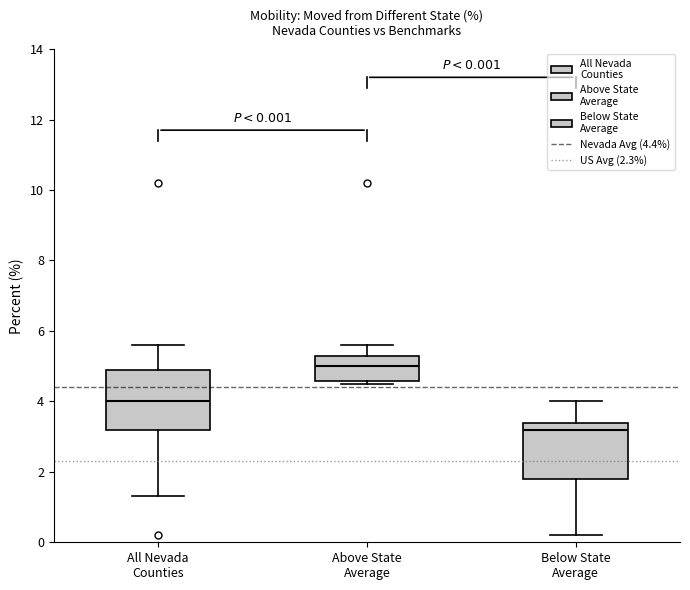

Which box's median line is the lowest?

Below State Average